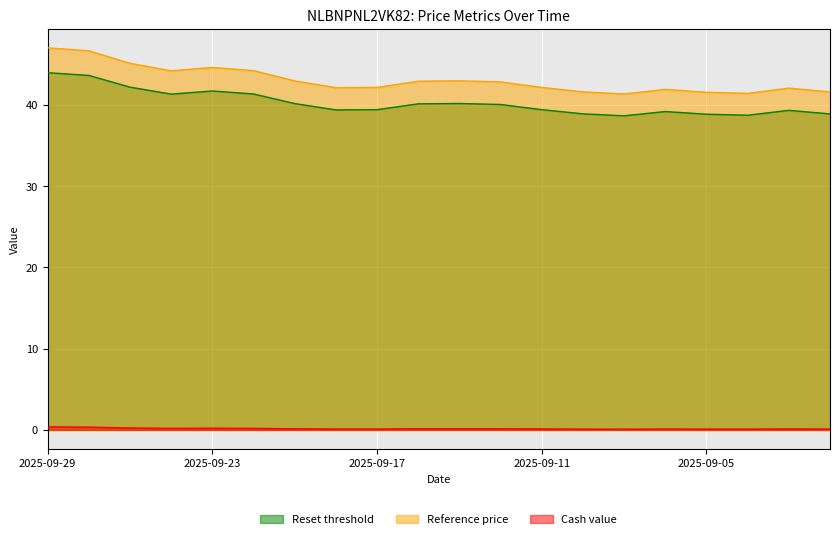

Is the value of Reference price at 2025-09-10 greater than the value of Reset threshold at 2025-09-10?

Yes